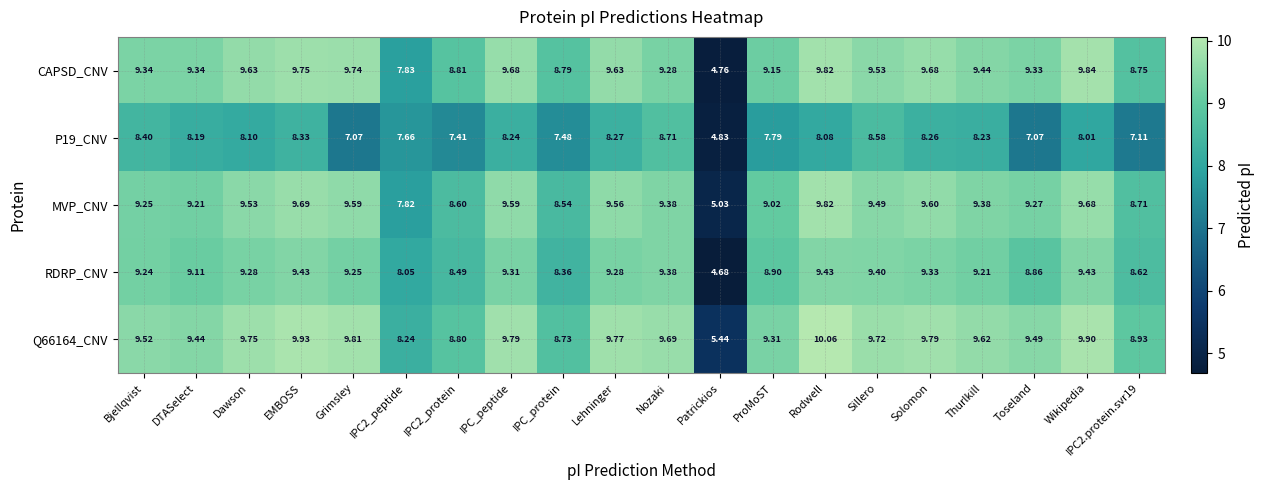

Which category has the highest value across all series?

Rodwell